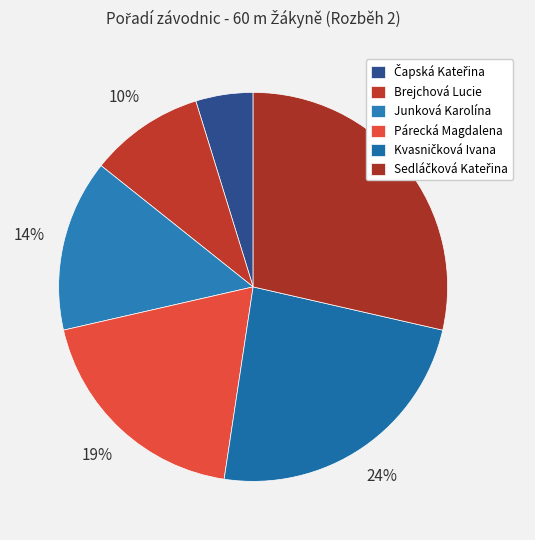

Count the number of slices in the pie.

6